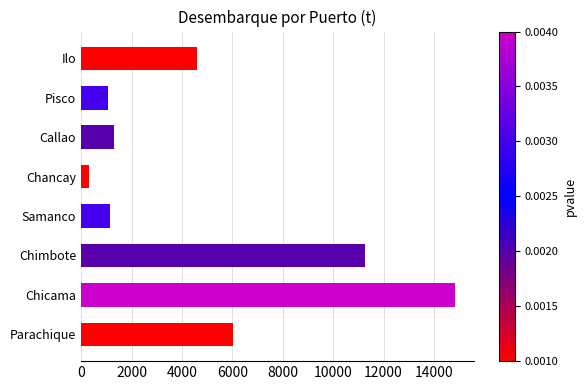

At which label is the value closest to 7584?

Parachique